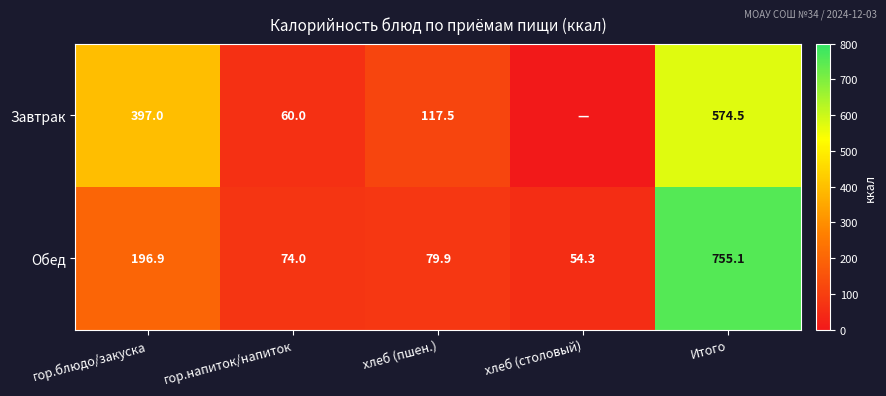

Rank the series at хлеб (пшен.) from lowest to highest value.

Обед, Завтрак